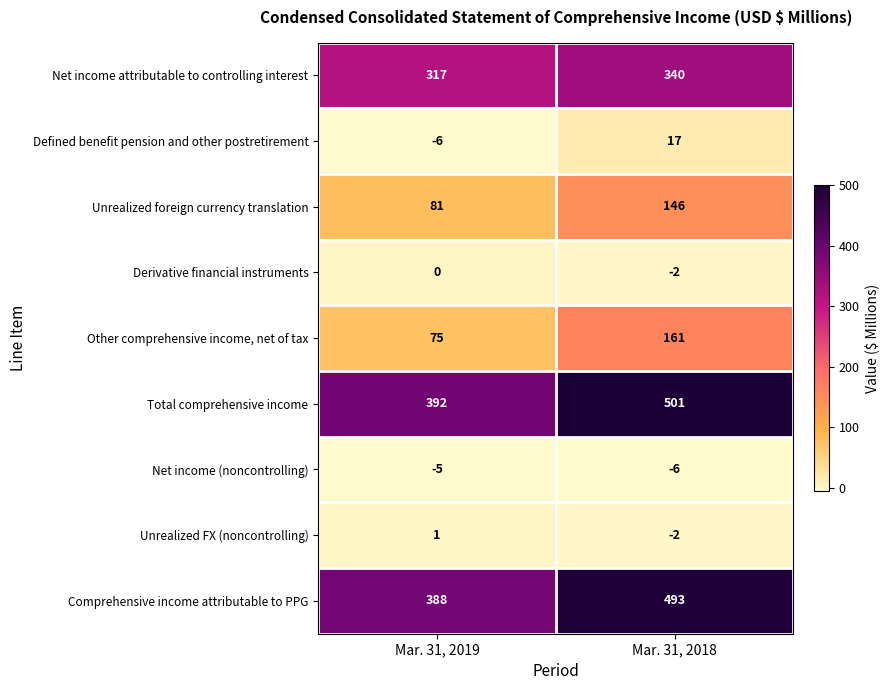

Is it true that Net income (noncontrolling) equals -2 at Mar. 31, 2018?

False